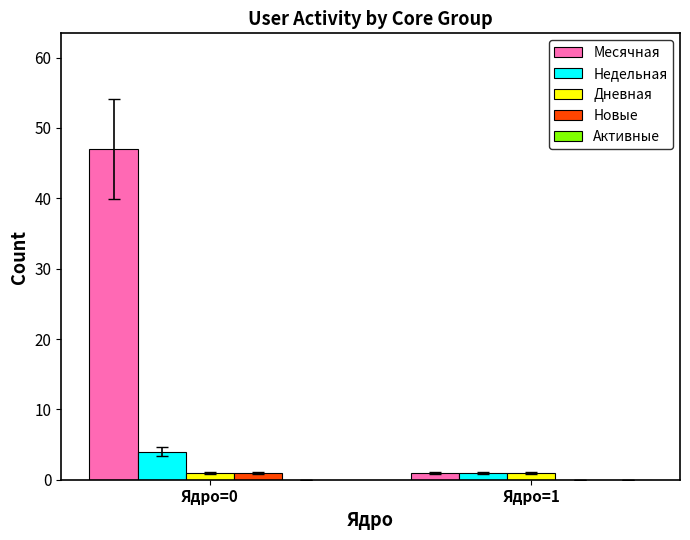

What is the sum of the Недельная values at Ядро=1 and Ядро=0?

5